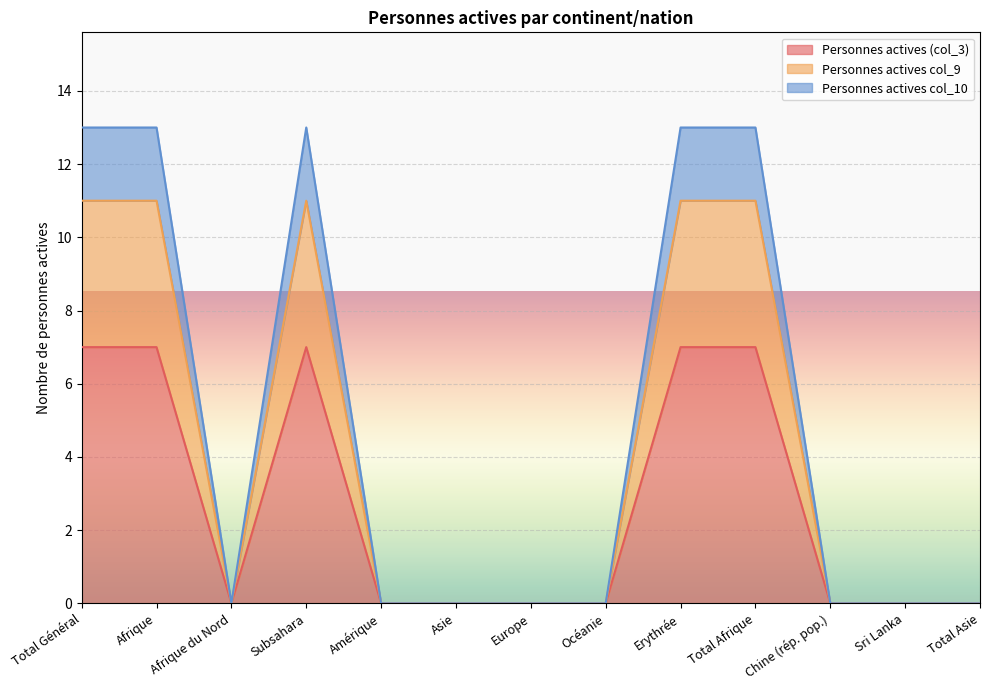

What position from the right is Total Afrique?

4